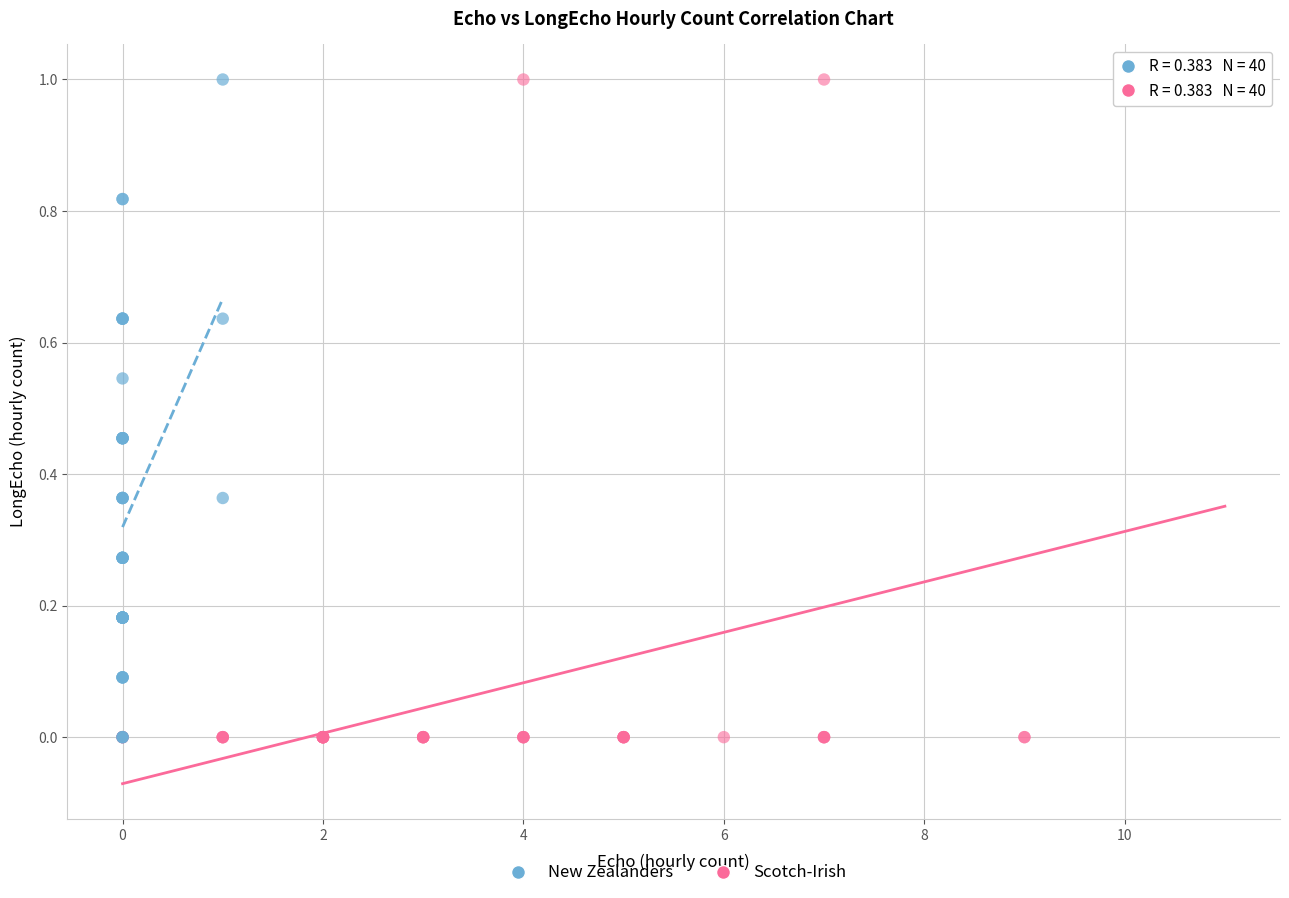

What are all the series names shown in the legend?

New Zealanders, Scotch-Irish